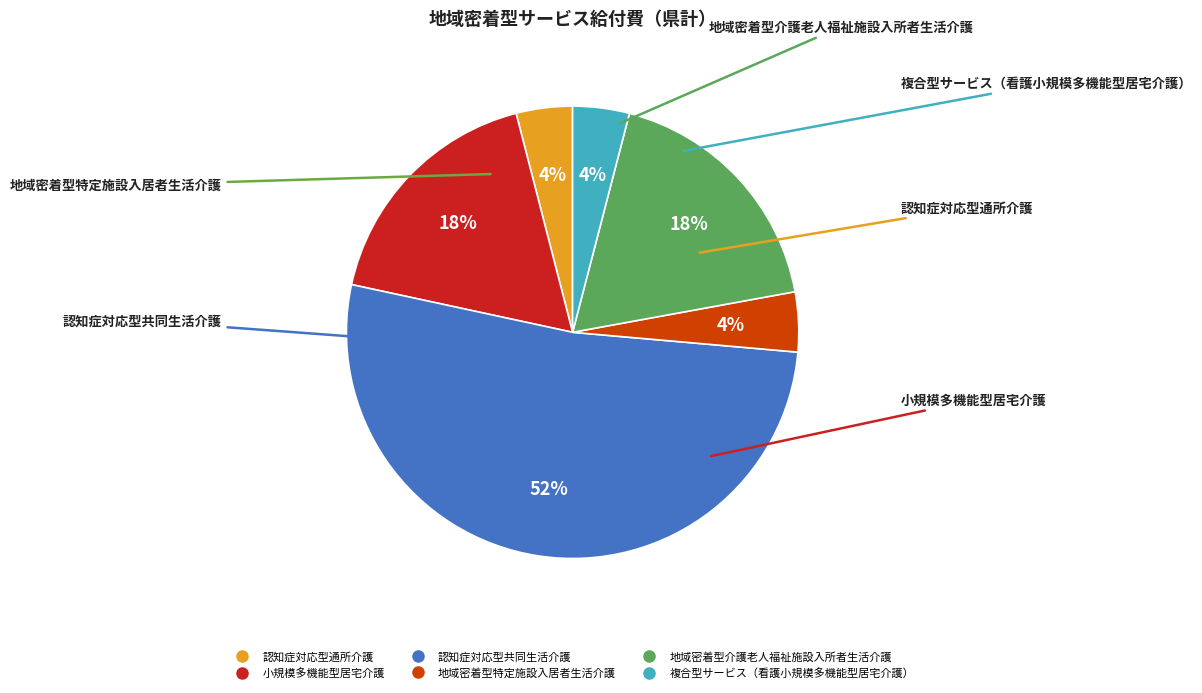

Which slice is the largest?

認知症対応型共同生活介護